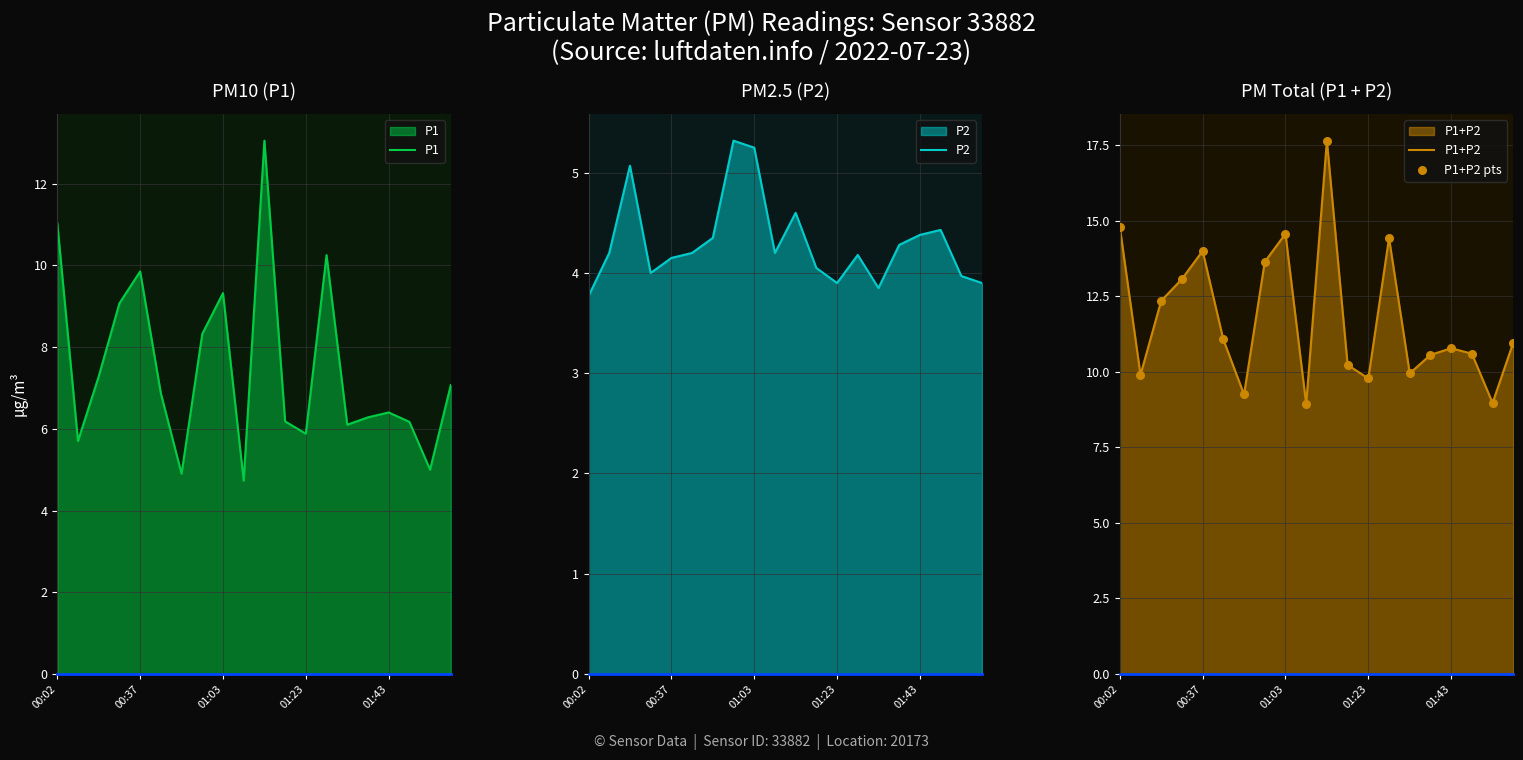

At which category is the sum across all series the highest?

10